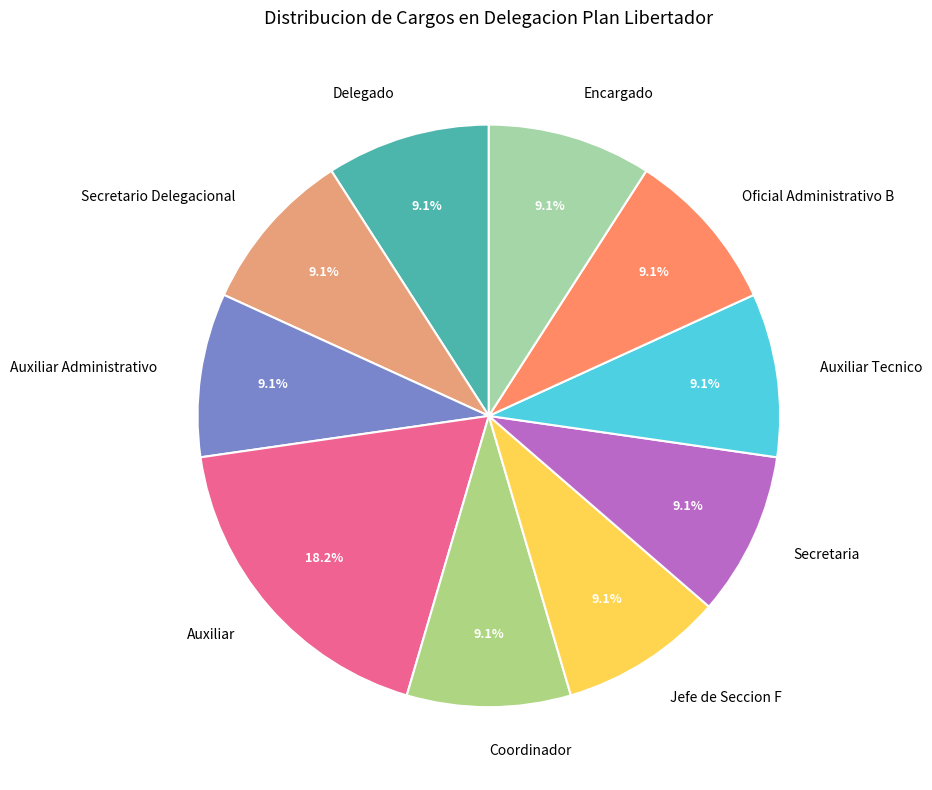

What is the ratio of the value at Oficial Administrativo B to the value at Secretario Delegacional?

1.0